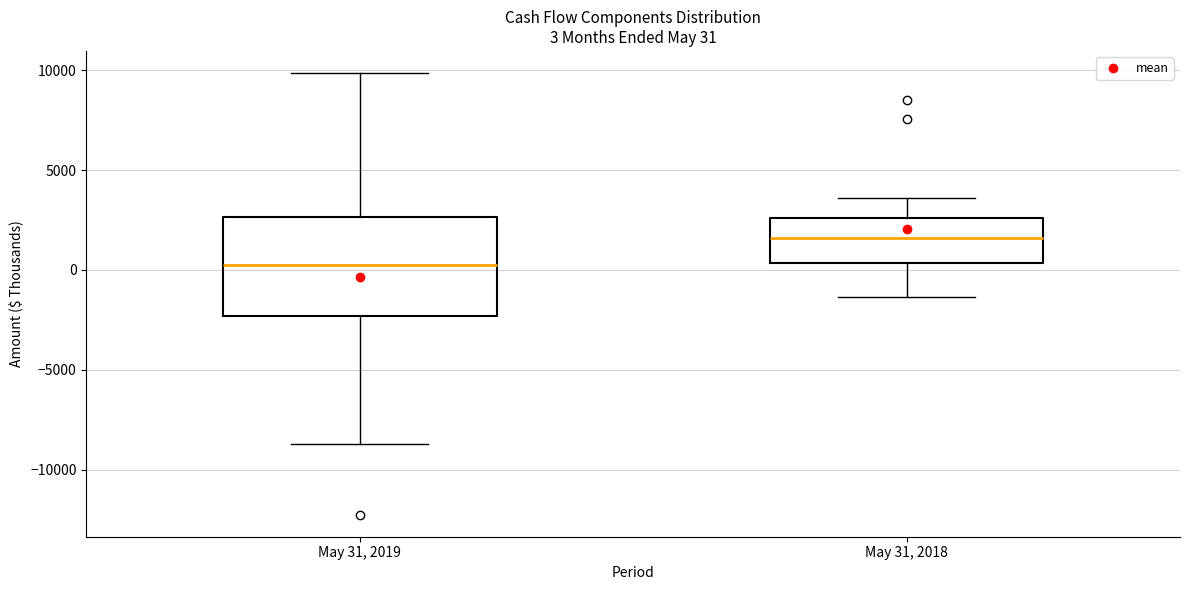

Which box's median line is the highest?

May 31, 2018